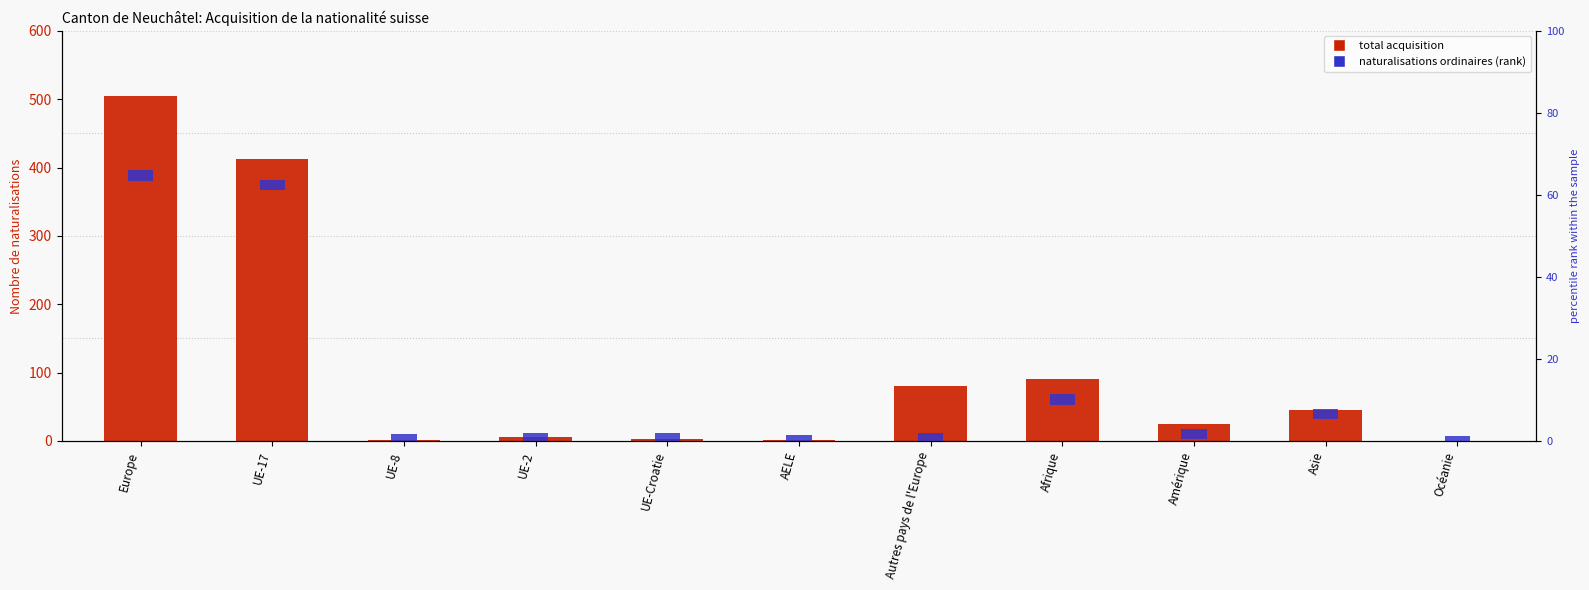

Which has a higher value, Autres pays de l'Europe or UE-8?

Autres pays de l'Europe